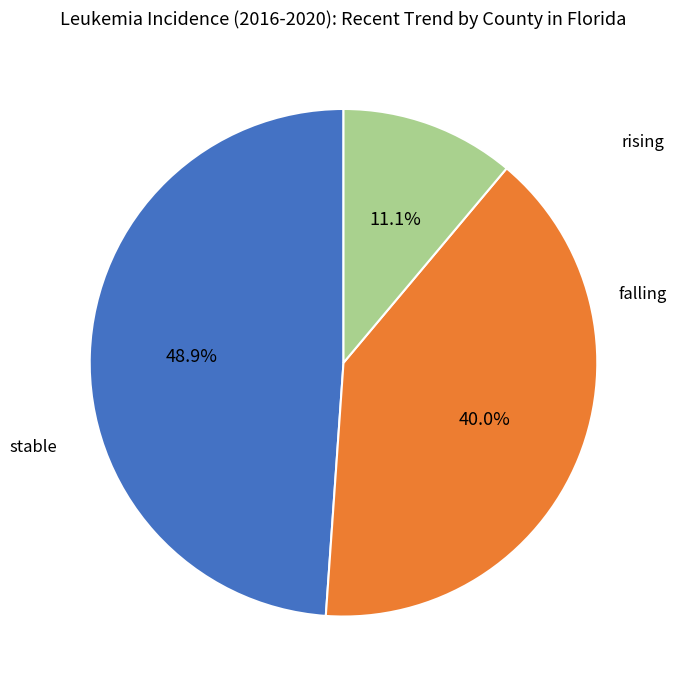

Is falling the majority of the pie?

No